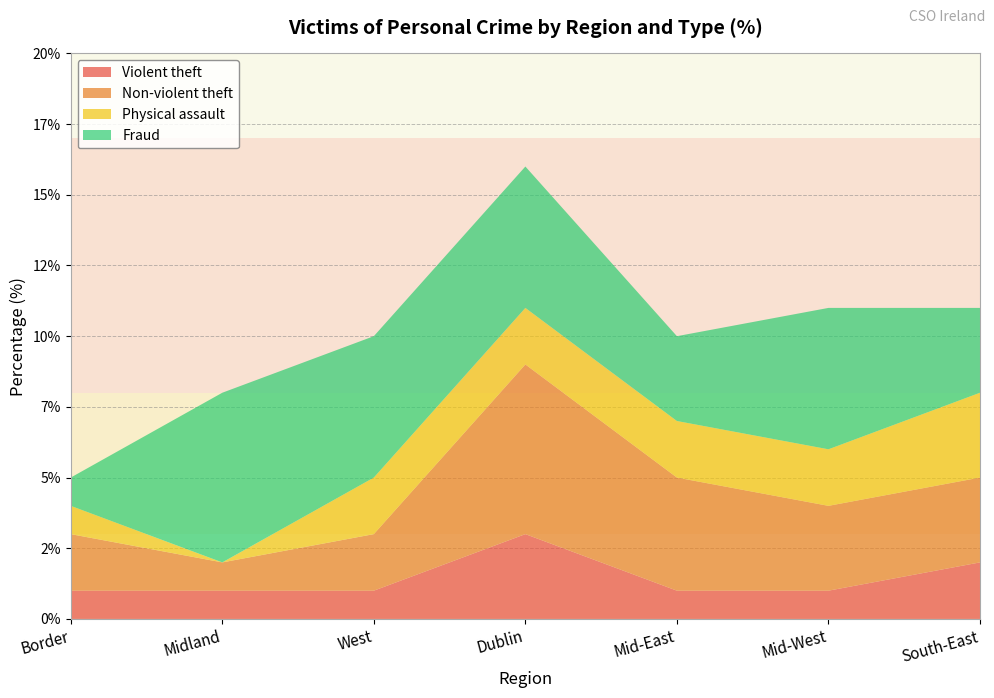

Reading left to right, what are all the values shown in this chart?

Violent theft: 1	1	1	3	1	1	2
Non-violent theft: 2	1	2	6	4	3	3
Physical assault: 1	0	2	2	2	2	3
Fraud: 1	6	5	5	3	5	3